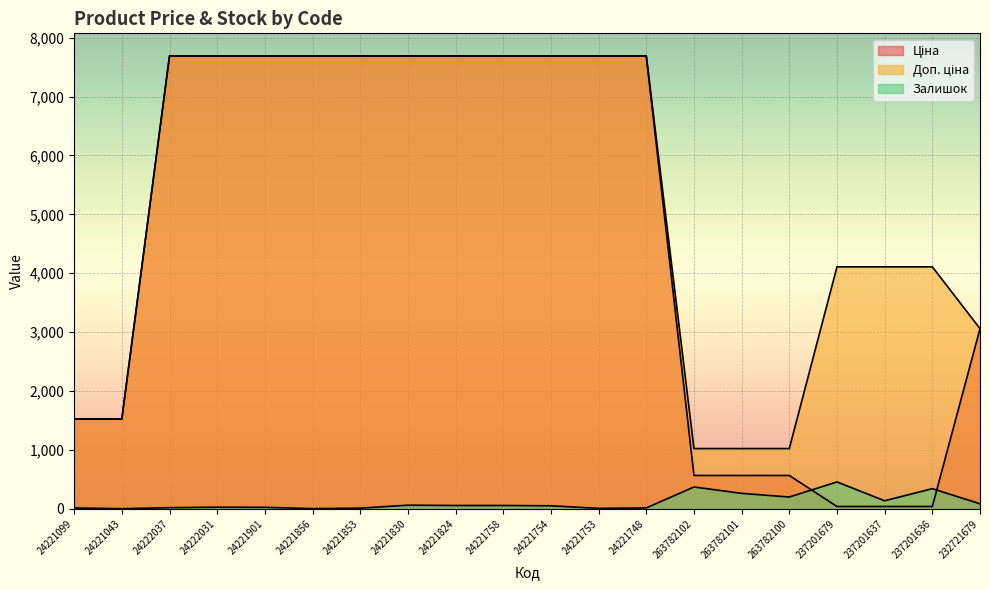

How many values in the Залишок series are below 58?

10